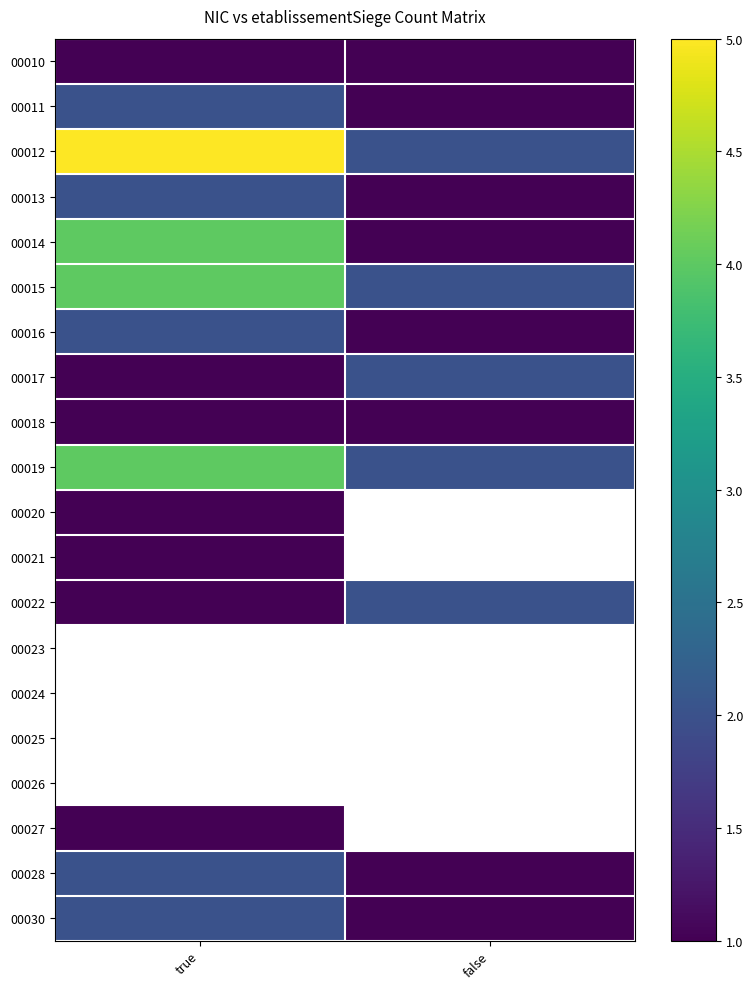

Between false and true, which is larger?

false